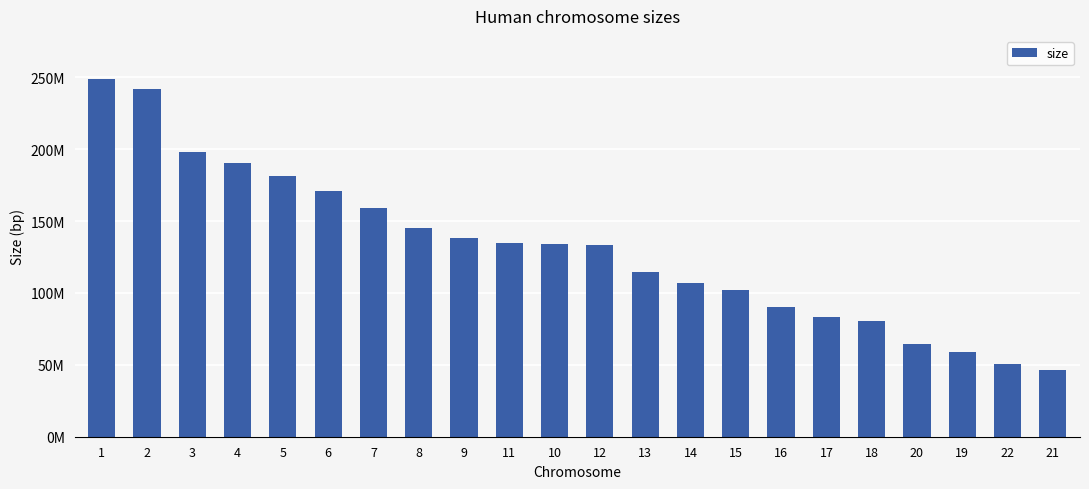

Does the chart contain any negative values?

No